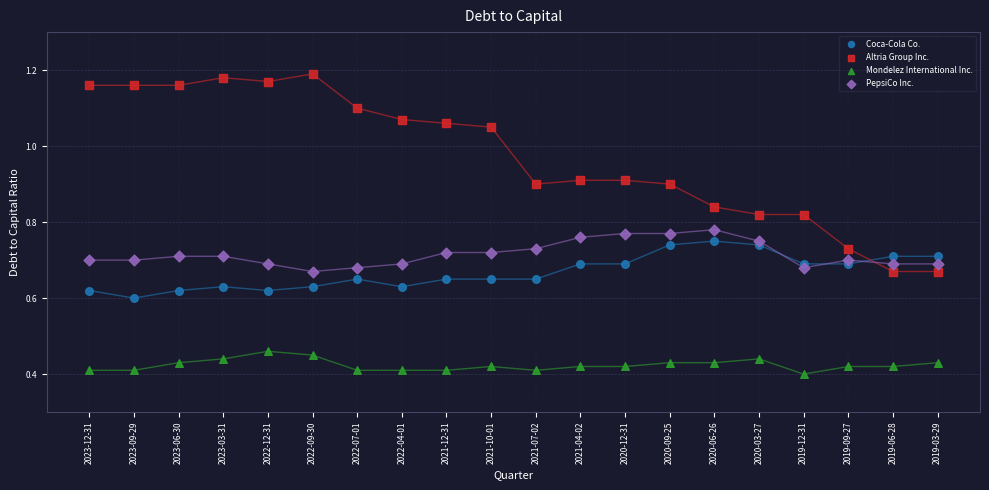

Which series reaches the minimum Y coordinate?

Mondelez International Inc.